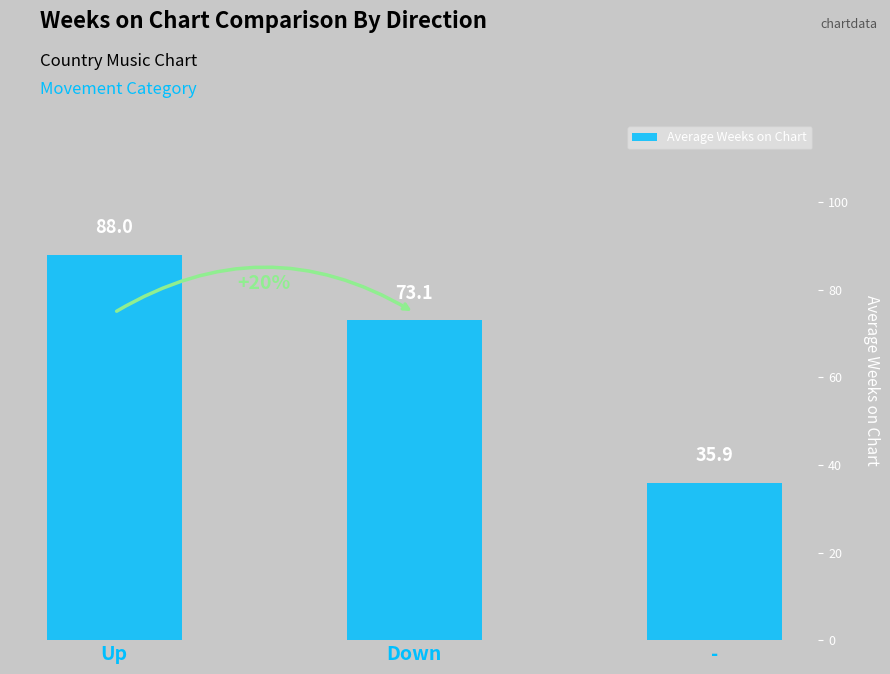

What is the minimum value shown in the chart?

35.9